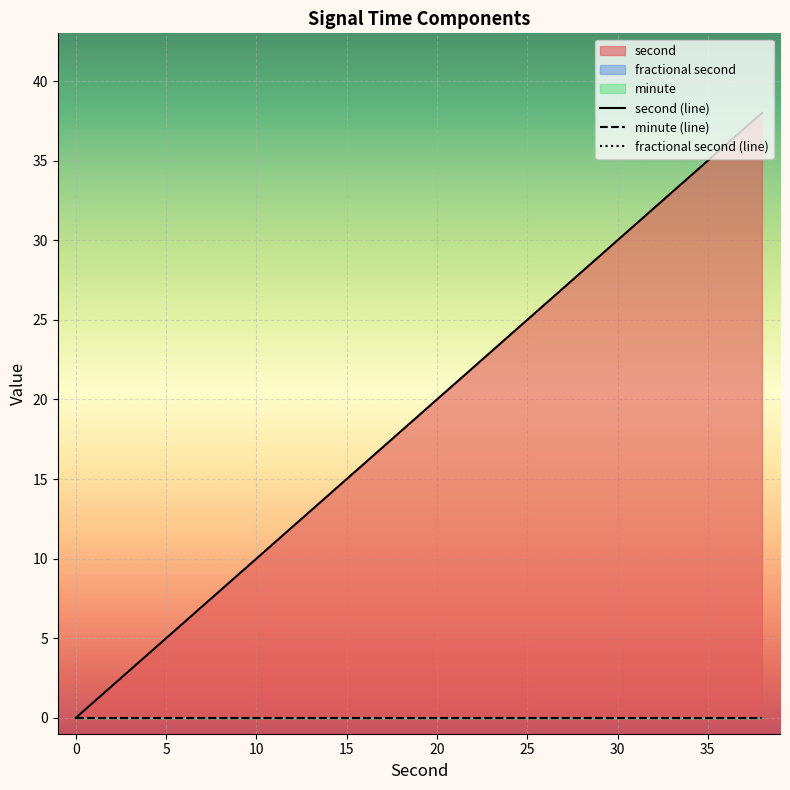

True or false: second and minute intersect in this chart.

False